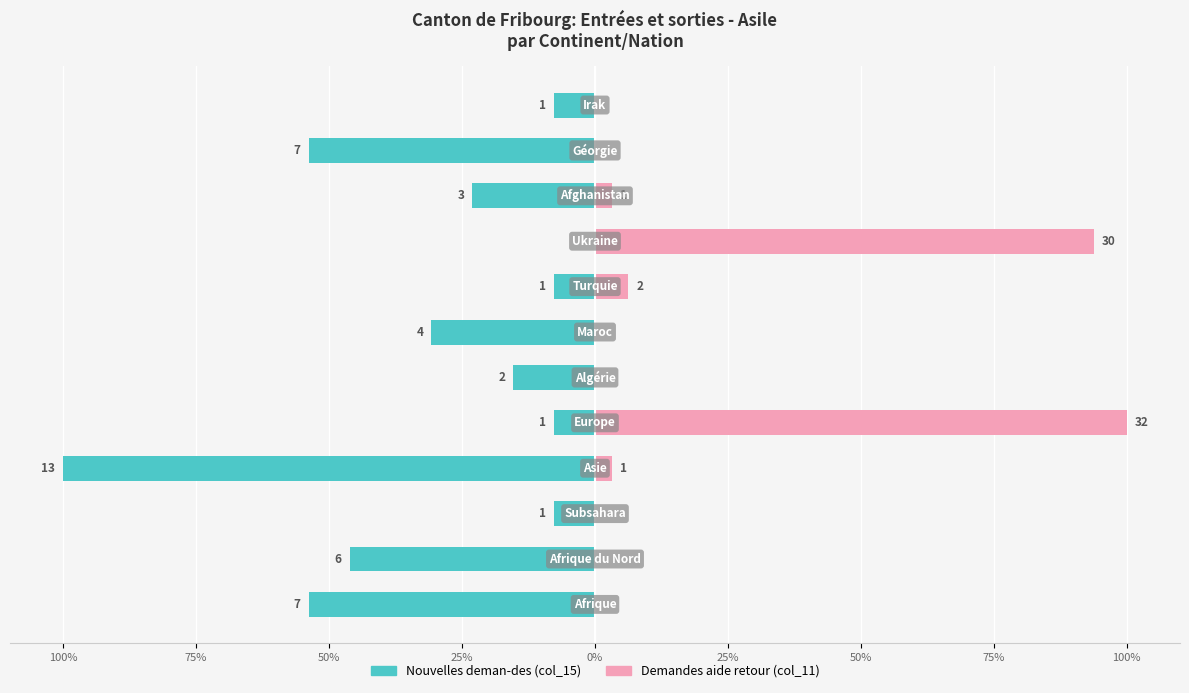

How many series are shown in this chart?

2